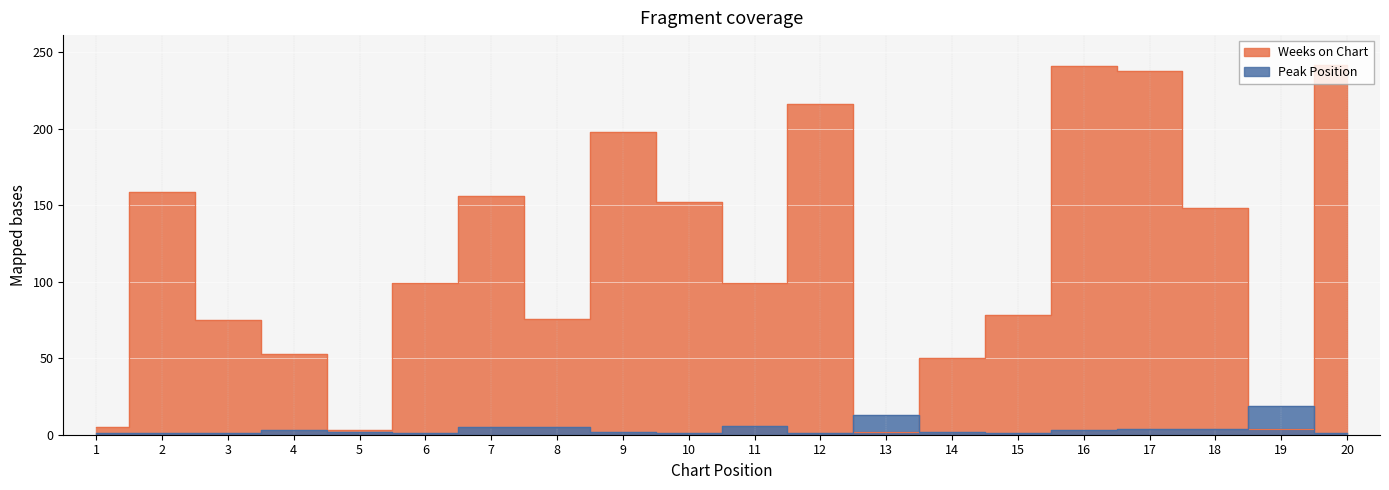

Where is the first local maximum for Peak Position?

4